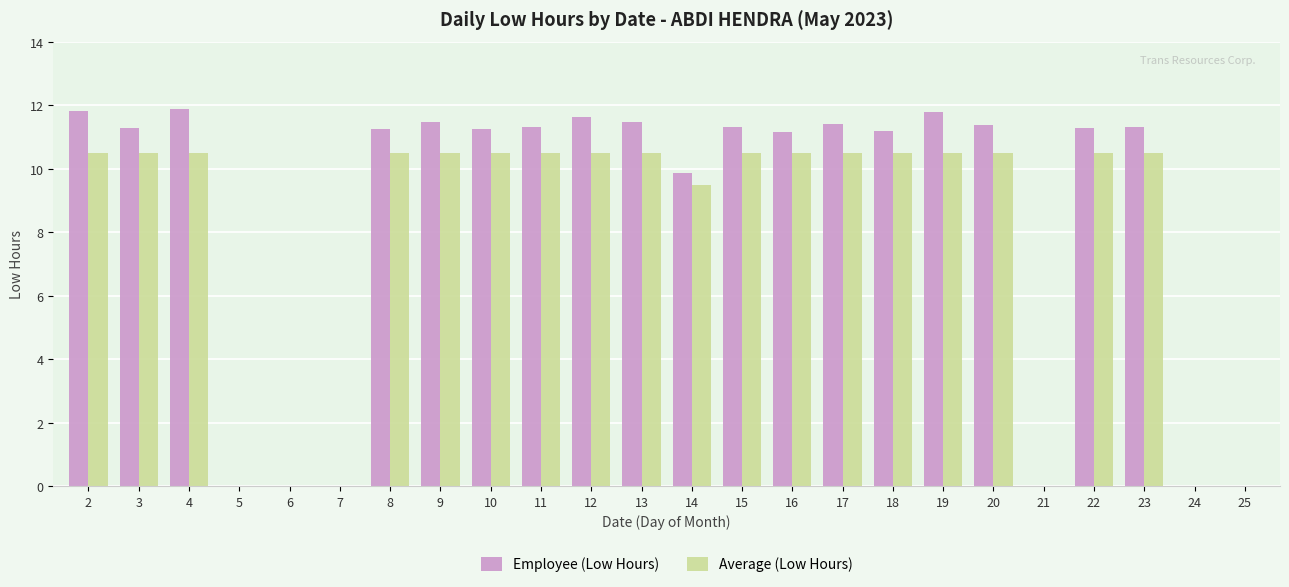

What is the greatest value displayed?

11.9